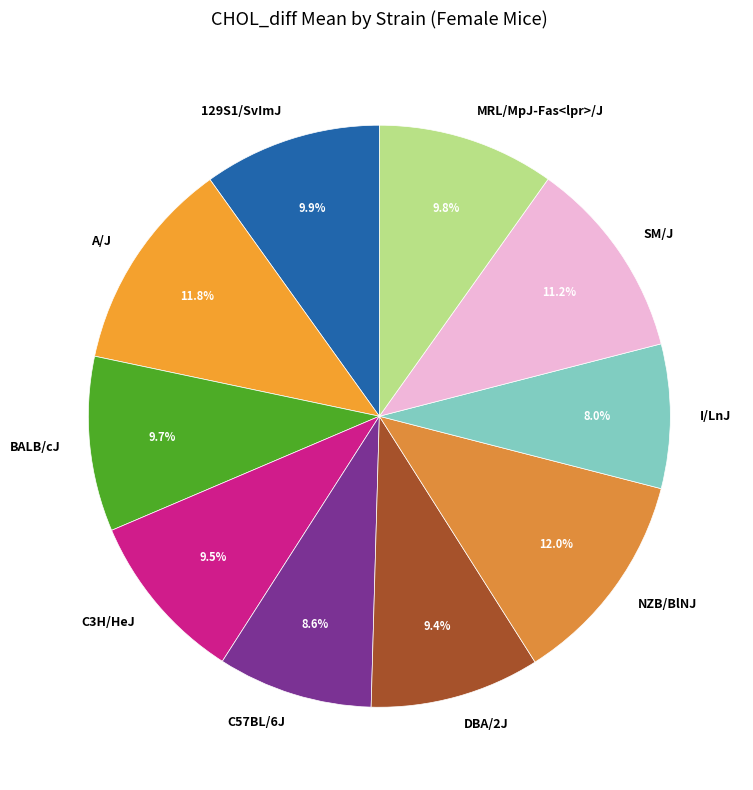

To the nearest percent, what portion does C57BL/6J represent?

9%